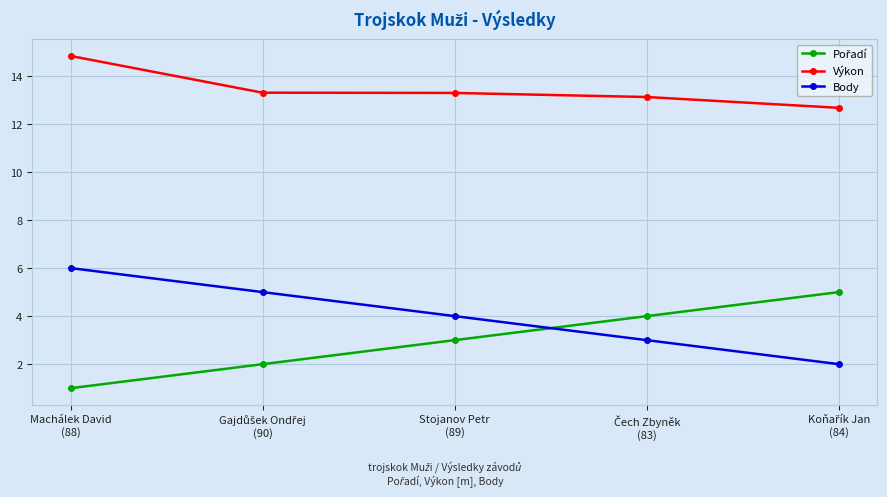

True or false: Body and Výkon cross at least once.

False